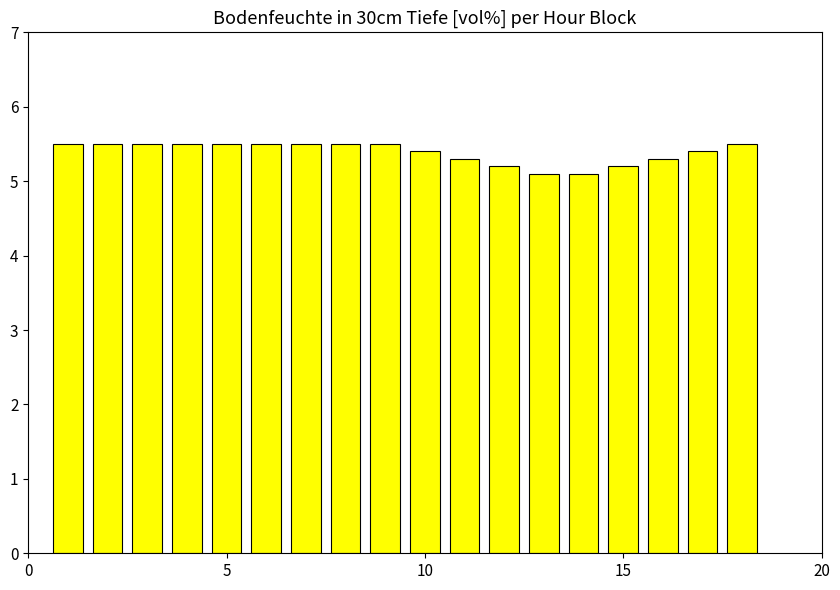

Reading left to right, what are all the values shown in this chart?

5.5	5.5	5.5	5.5	5.5	5.5	5.5	5.5	5.5	5.4	5.3	5.2	5.1	5.1	5.2	5.3	5.4	5.5